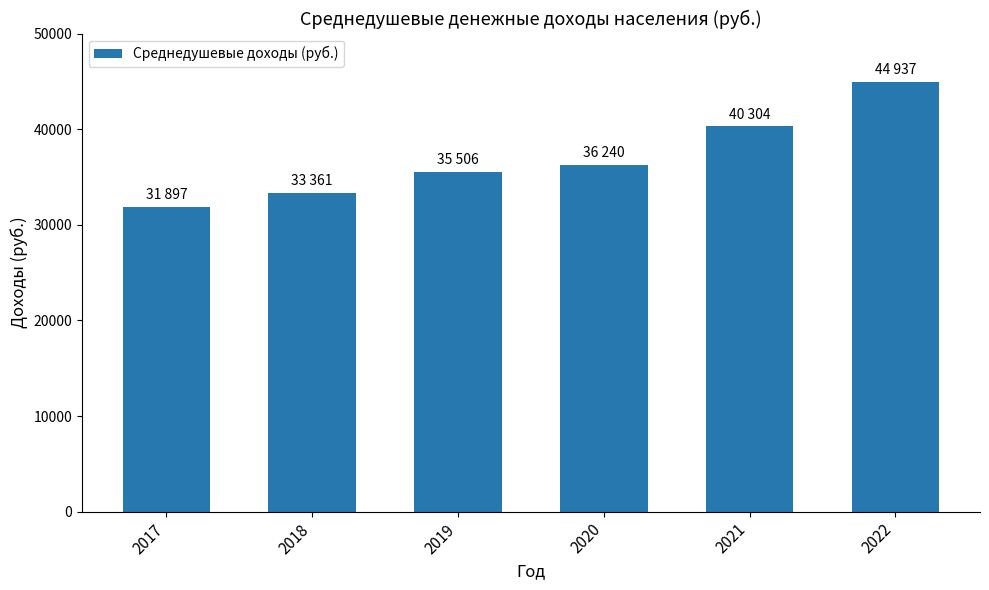

Count the values in the range 33361 to 40304.

4